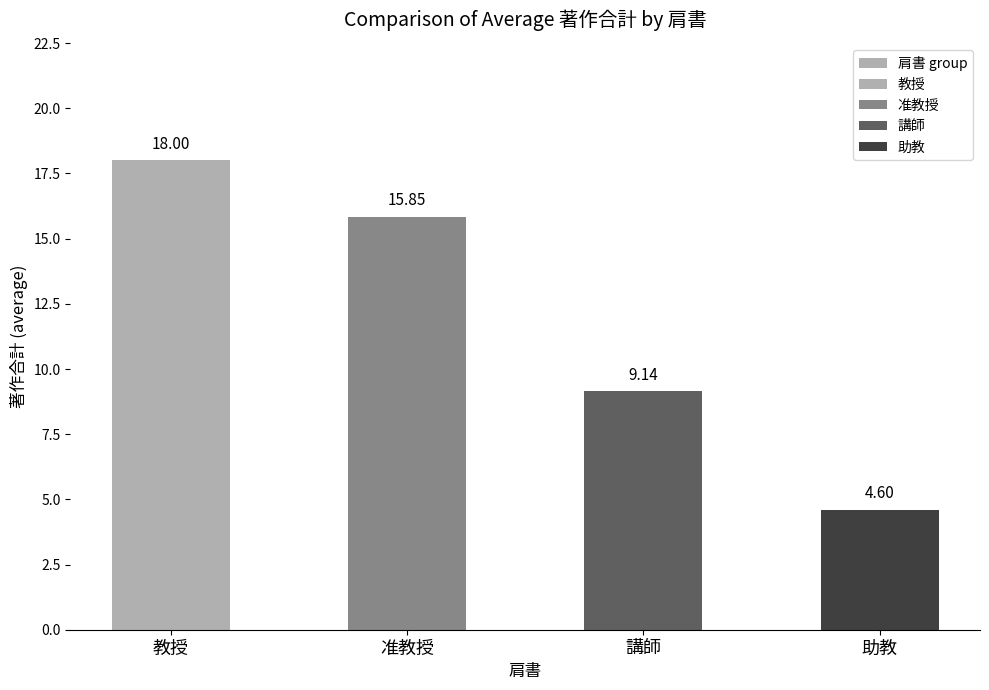

List the labels in order of value, smallest first.

助教, 講師, 准教授, 教授